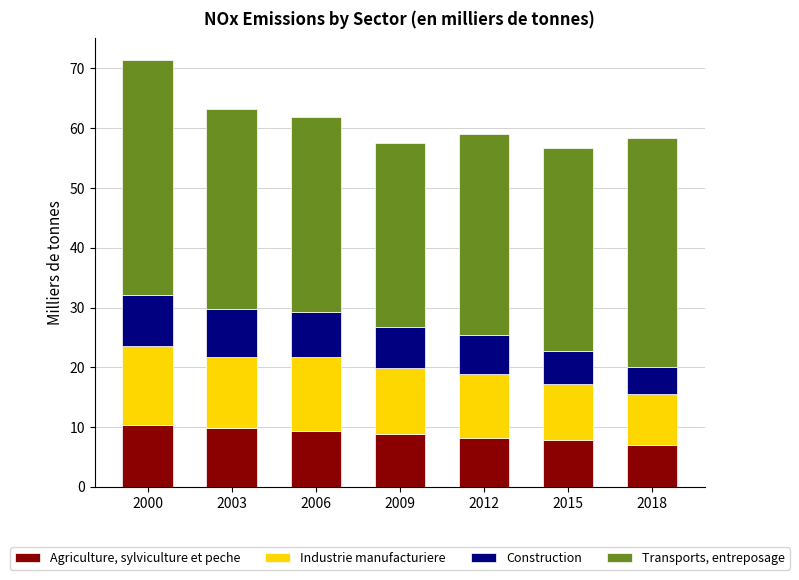

What is the total value across all series at 2015?

56.7